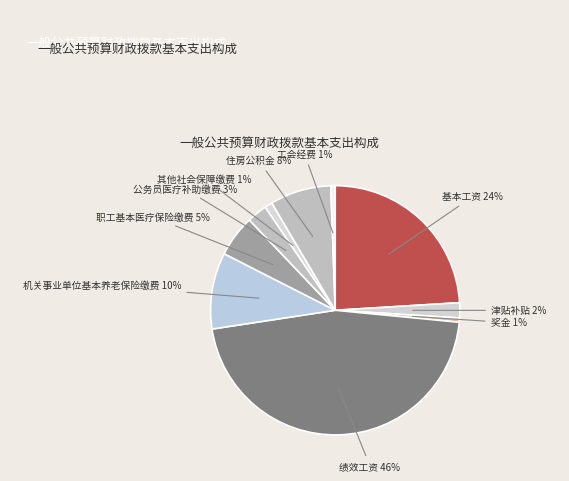

How many segments does this pie chart have?

10